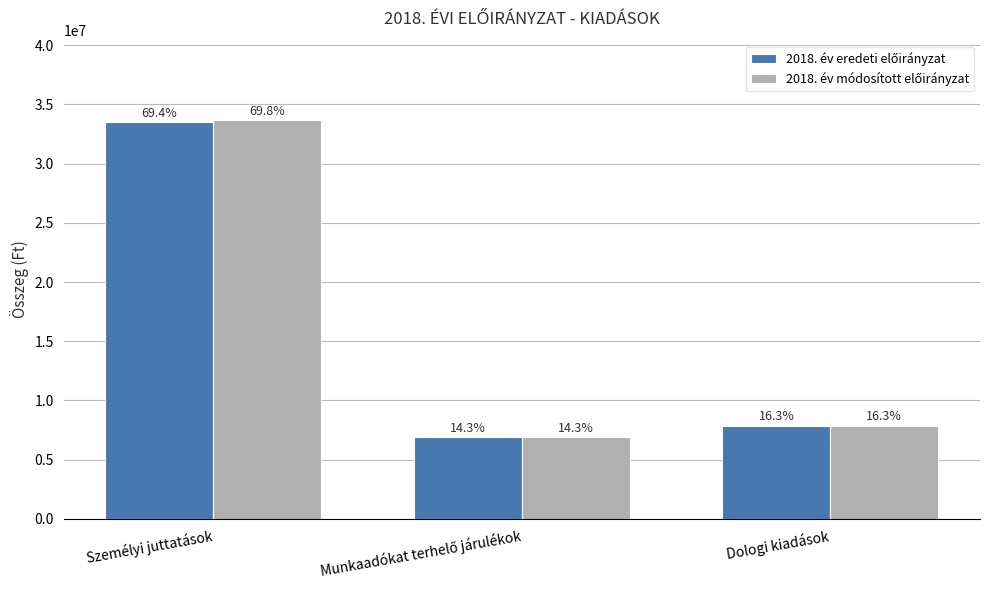

What is the difference between the 2018. év eredeti előirányzat values at Munkaadókat terhelő járulékok and Dologi kiadások?

951311